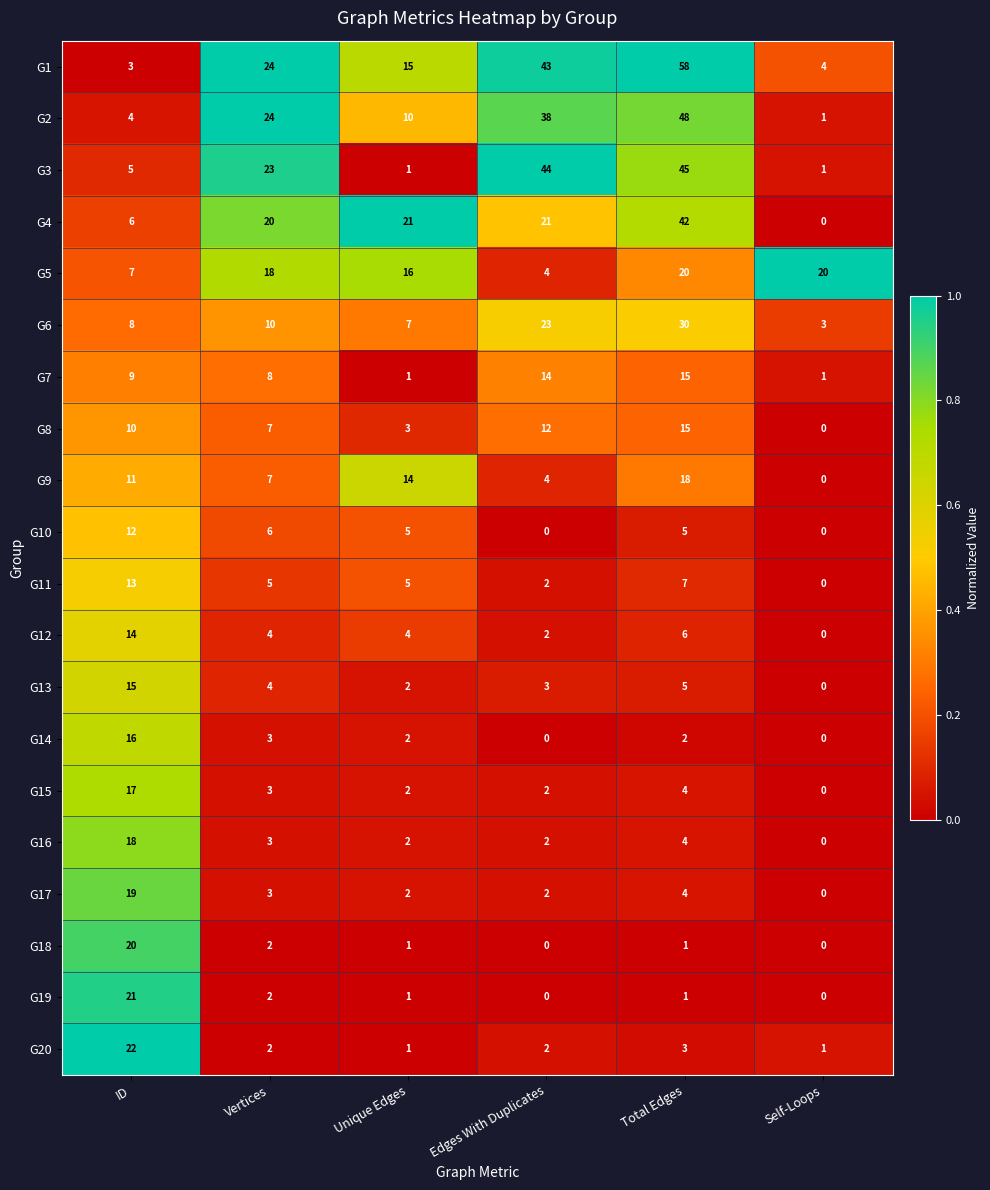

What is the difference between the G10 values at Edges With Duplicates and ID?

12